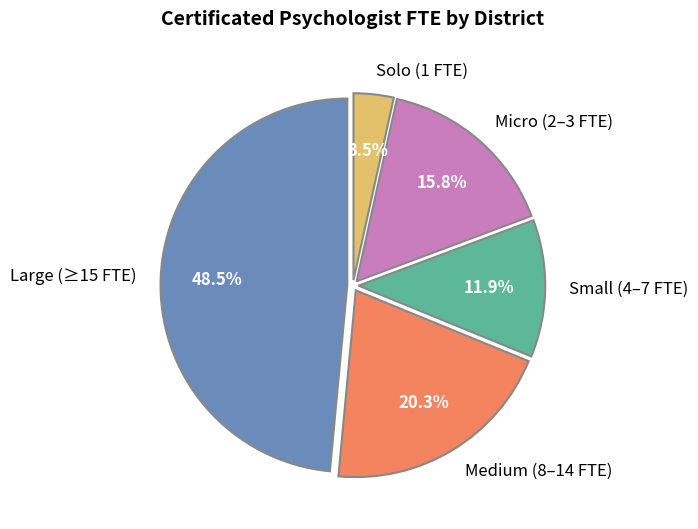

Approximately how many times larger is the value at Micro (2–3 FTE) compared to Small (4–7 FTE)?

1.3